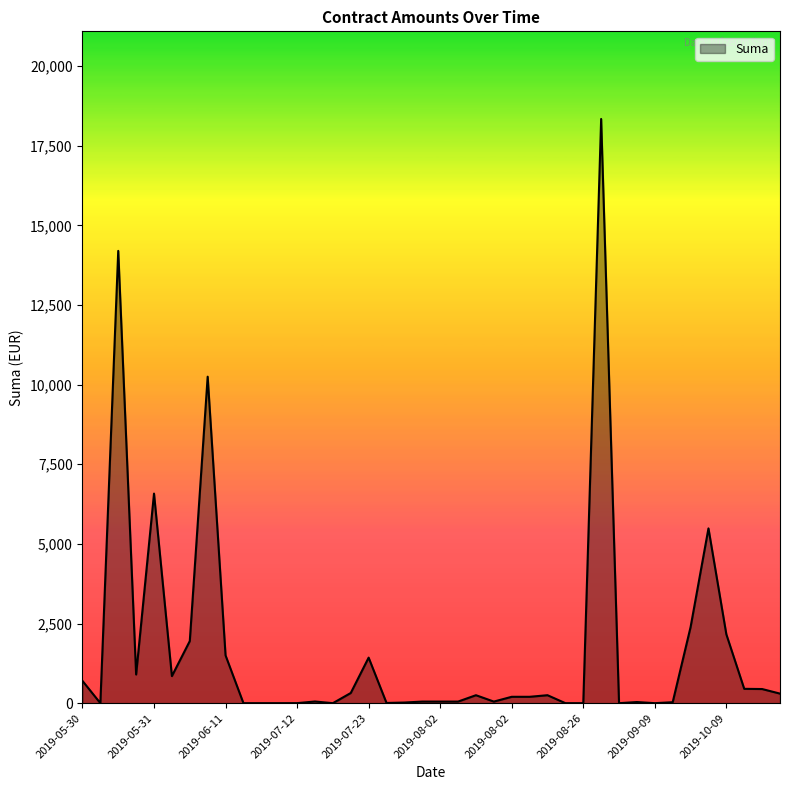

What is the maximum value shown in the chart?

18341.5